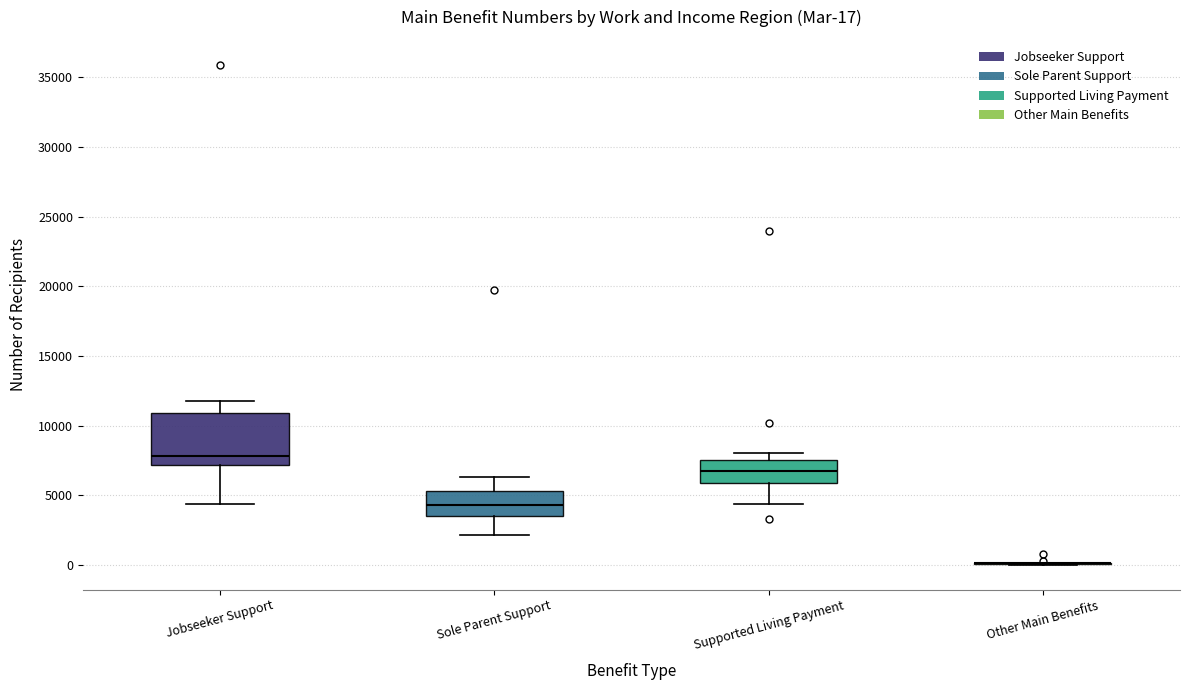

Comparing the boxes themselves (not the whiskers), which one is the tallest?

Jobseeker Support